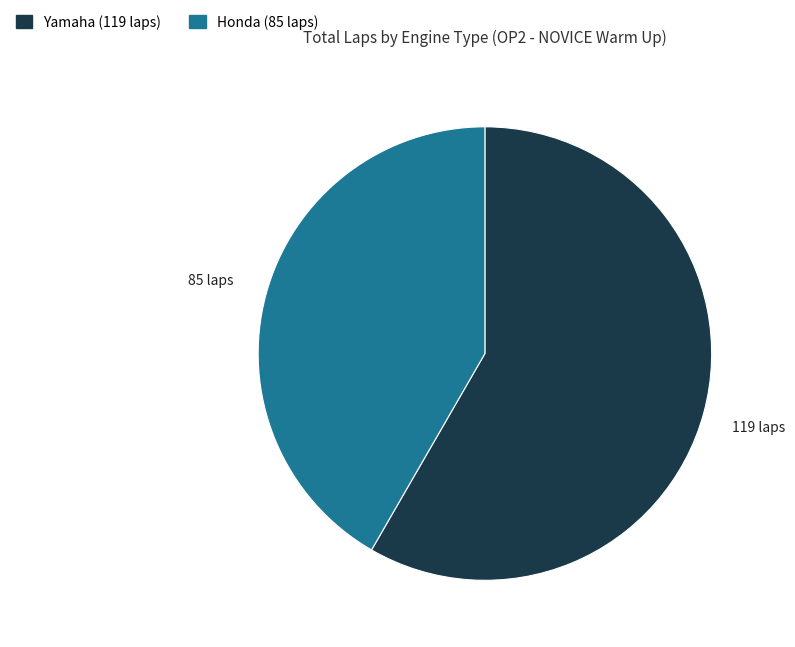

Is there any slice that represents more than half of the pie?

Yes